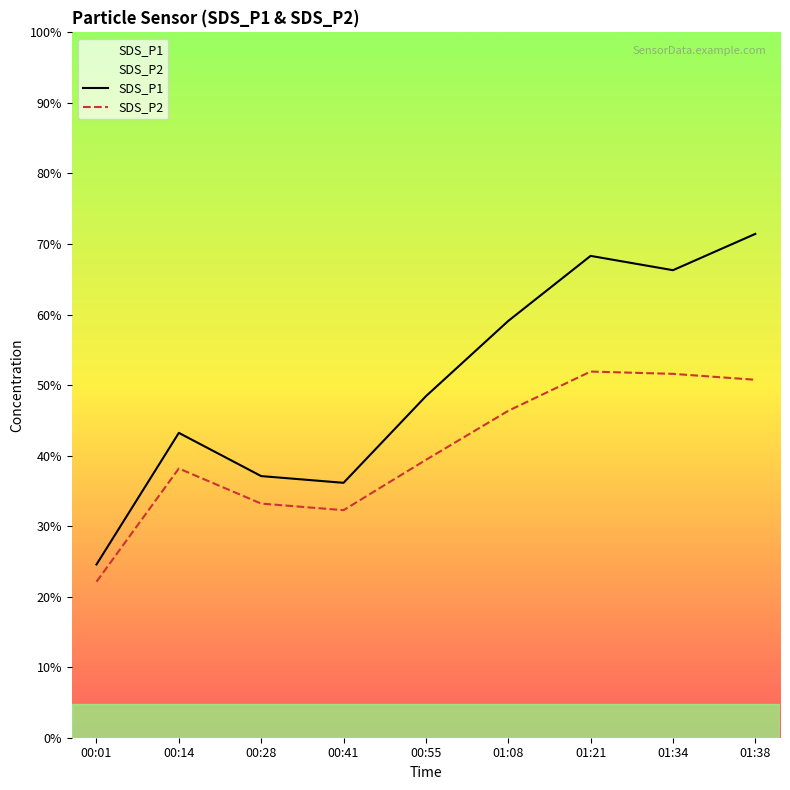

Which category has the lowest value in the SDS_P2 series?

00:01